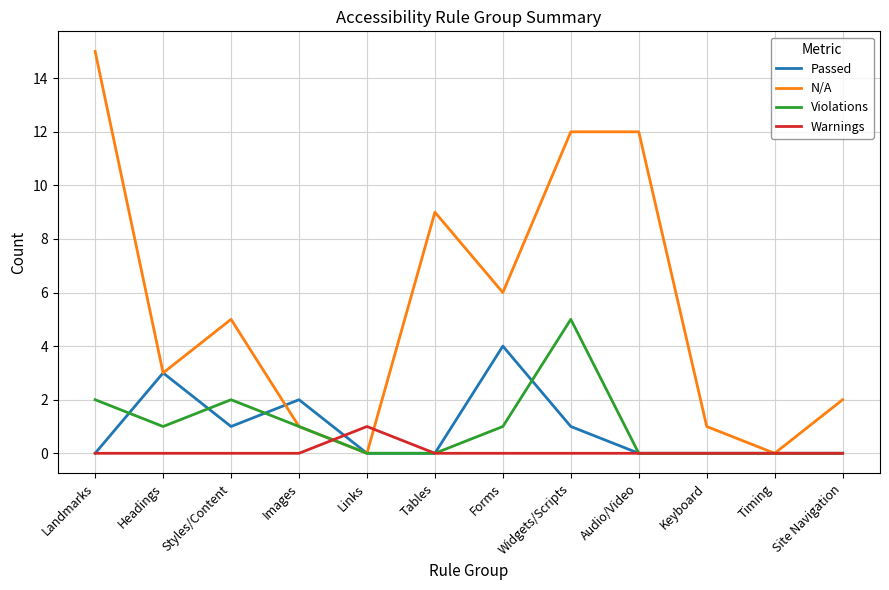

Rank the series by their maximum value, from highest to lowest.

N/A, Violations, Passed, Warnings